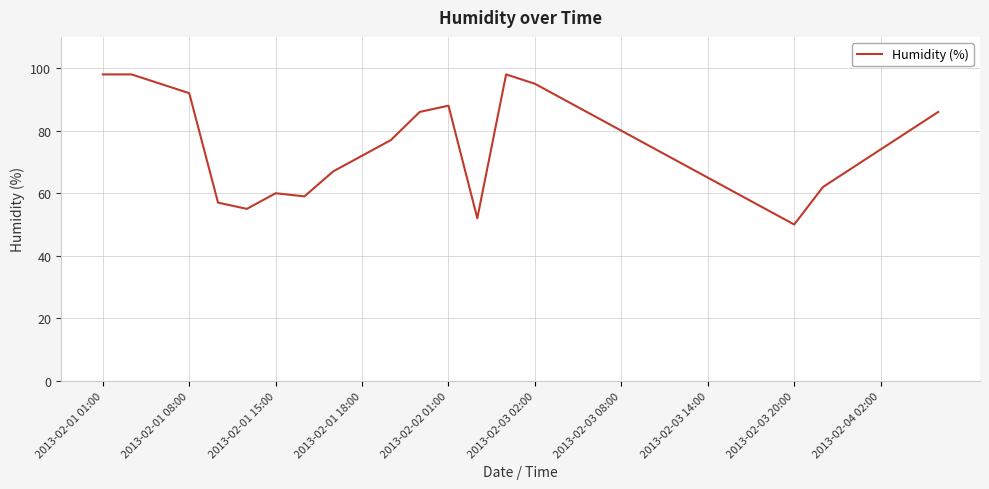

What is the greatest value displayed?

98